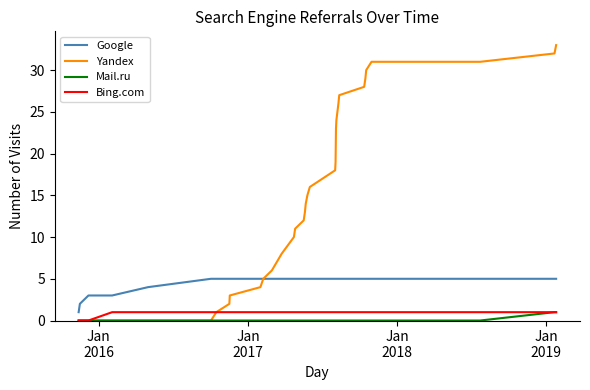

Which series has the widest spread of values?

Yandex